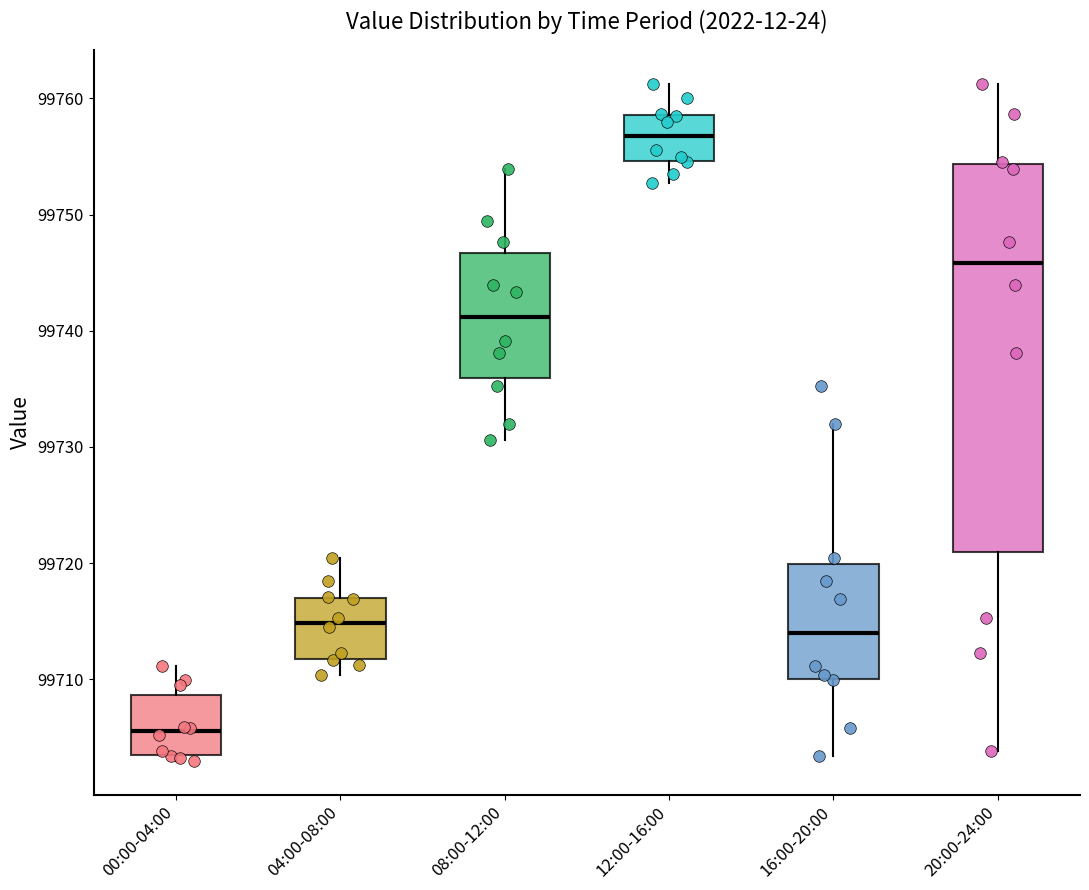

Reading left to right, transcribe this box plot: for each box, give where its median line is, the range the box spans, and where its two whiskers end, as read against the y-axis. The values are not printed on the chart, so give them approximately, as read against the axis.

00:00-04:00: median 99706, box 99704 to 99709, whiskers 99703 to 99711
04:00-08:00: median 99715, box 99712 to 99717, whiskers 99710 to 99720
08:00-12:00: median 99741, box 99736 to 99747, whiskers 99731 to 99754
12:00-16:00: median 99757, box 99755 to 99759, whiskers 99753 to 99761
16:00-20:00: median 99714, box 99710 to 99720, whiskers 99703 to 99732
20:00-24:00: median 99746, box 99721 to 99754, whiskers 99704 to 99761